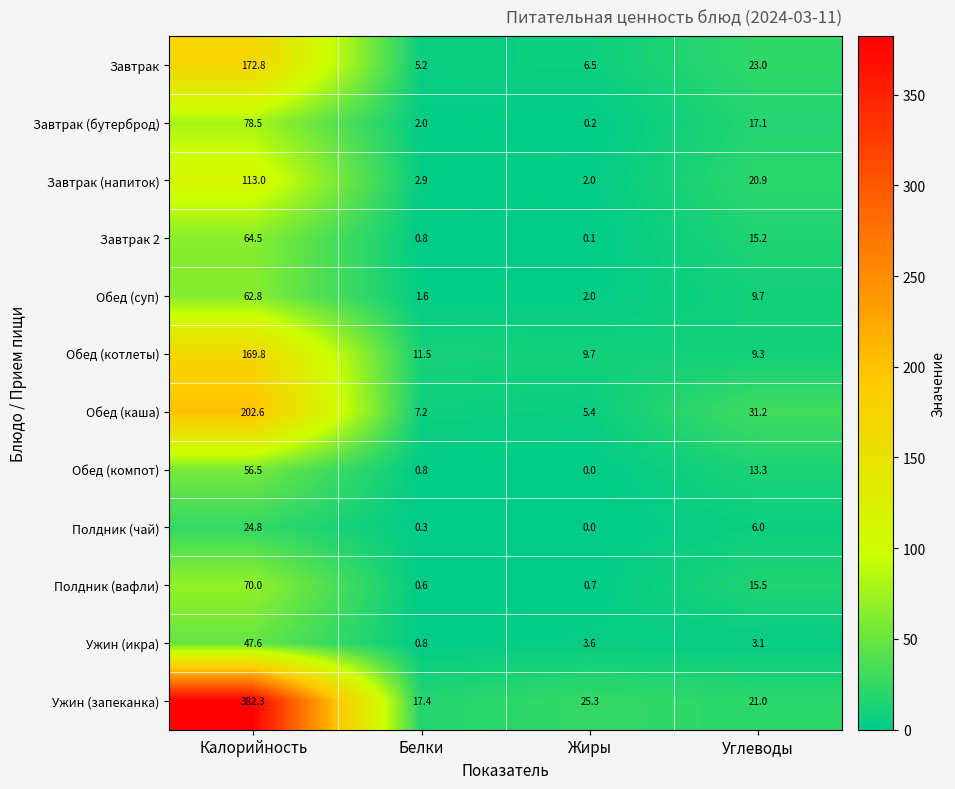

Which category has the highest value across all series?

Калорийность